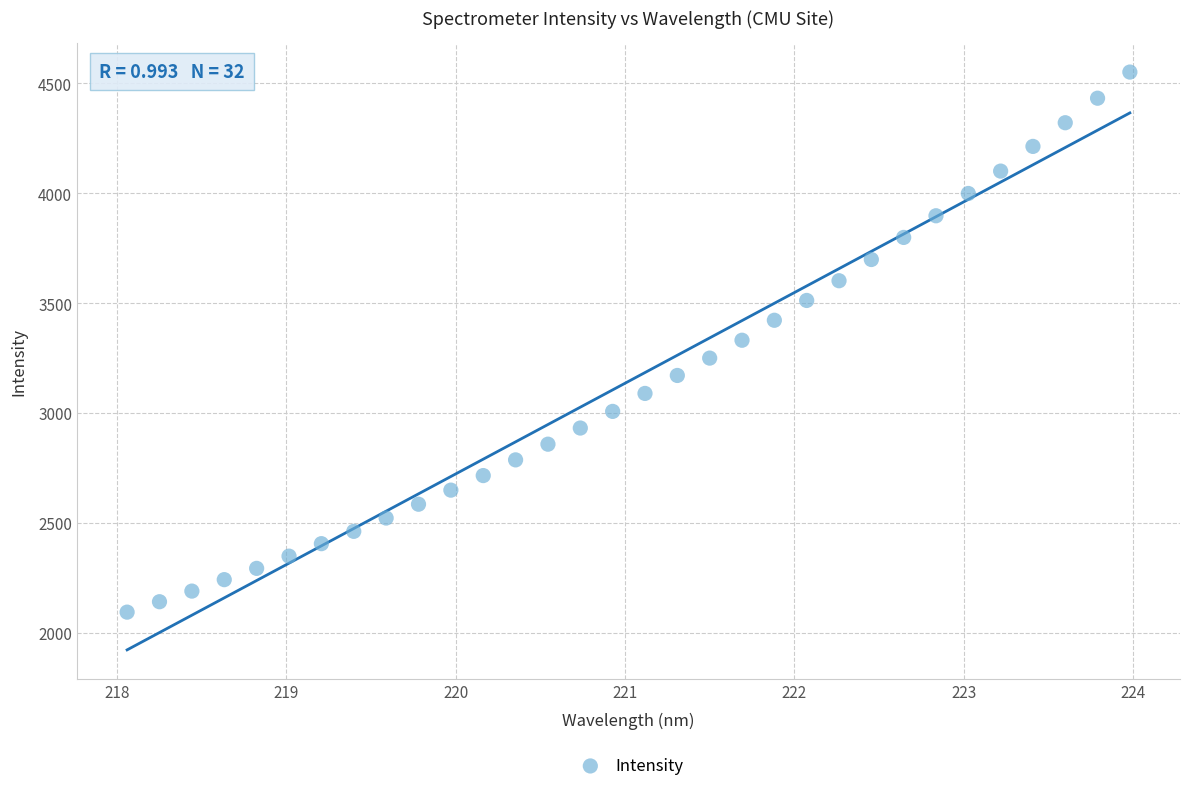

What is the range of Y values (max minus min)?

2458.6